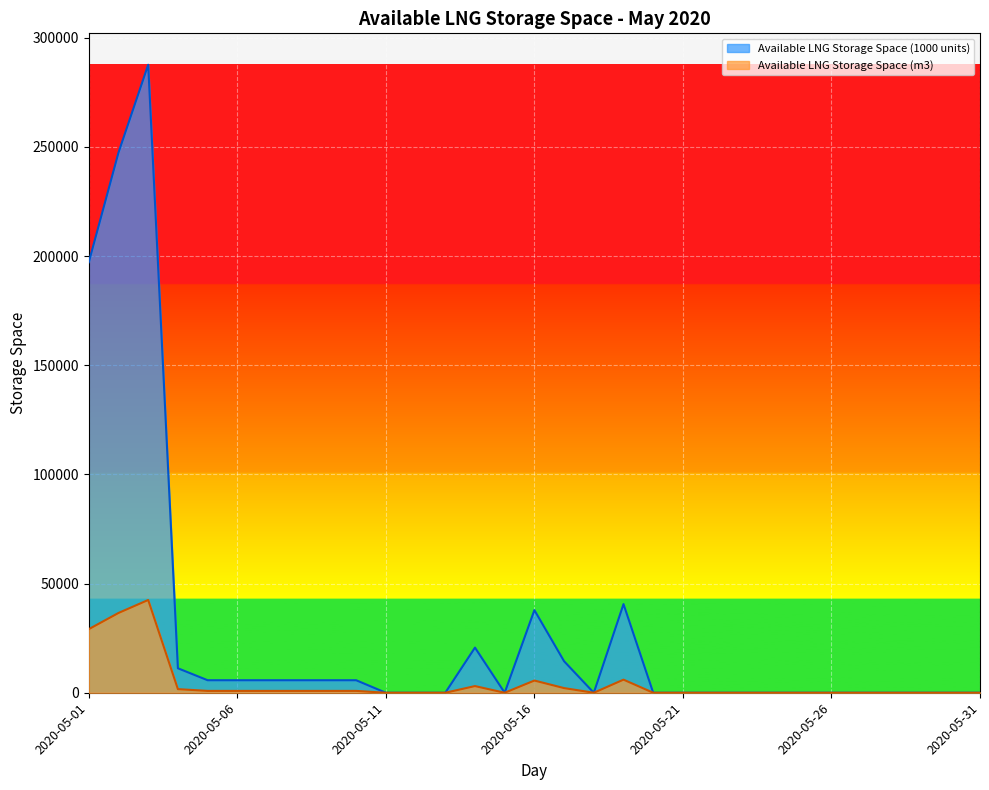

Reading right to left, list all the values displayed in this chart.

Available LNG Storage Space (m3): 2020-05-31=0	2020-05-30=0	2020-05-29=0	2020-05-28=0	2020-05-27=0	2020-05-26=0	2020-05-25=0	2020-05-24=0	2020-05-23=0	2020-05-22=0	2020-05-21=0	2020-05-20=0	2020-05-19=5995	2020-05-18=0	2020-05-17=2130	2020-05-16=5589	2020-05-15=0	2020-05-14=3053	2020-05-13=0	2020-05-12=0	2020-05-11=0	2020-05-10=847	2020-05-09=847	2020-05-08=847	2020-05-07=847	2020-05-06=847	2020-05-05=847	2020-05-04=1655	2020-05-03=42483	2020-05-02=36539	2020-05-01=29119
Available LNG Storage Space (1000 units): 2020-05-31=0	2020-05-30=0	2020-05-29=0	2020-05-28=0	2020-05-27=0	2020-05-26=0	2020-05-25=0	2020-05-24=0	2020-05-23=0	2020-05-22=0	2020-05-21=0	2020-05-20=0	2020-05-19=40592	2020-05-18=0	2020-05-17=14424	2020-05-16=37840	2020-05-15=0	2020-05-14=20673	2020-05-13=0	2020-05-12=0	2020-05-11=0	2020-05-10=5735	2020-05-09=5736	2020-05-08=5735	2020-05-07=5736	2020-05-06=5735	2020-05-05=5736	2020-05-04=11210	2020-05-03=287610	2020-05-02=247373	2020-05-01=197137